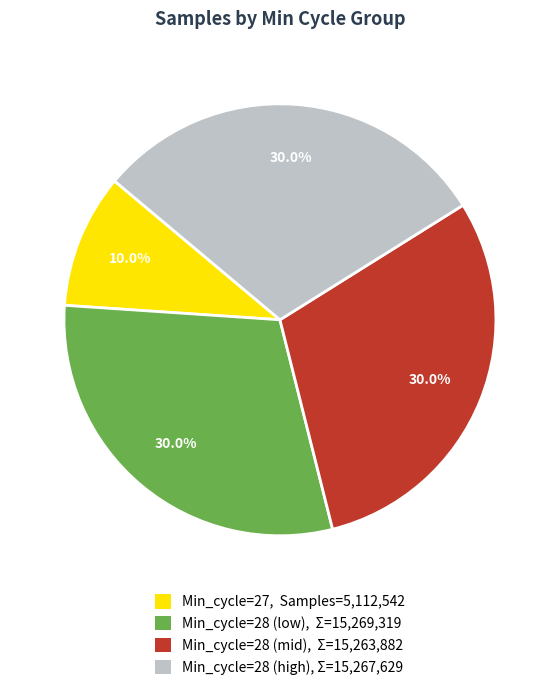

Is there a majority slice in this chart?

No